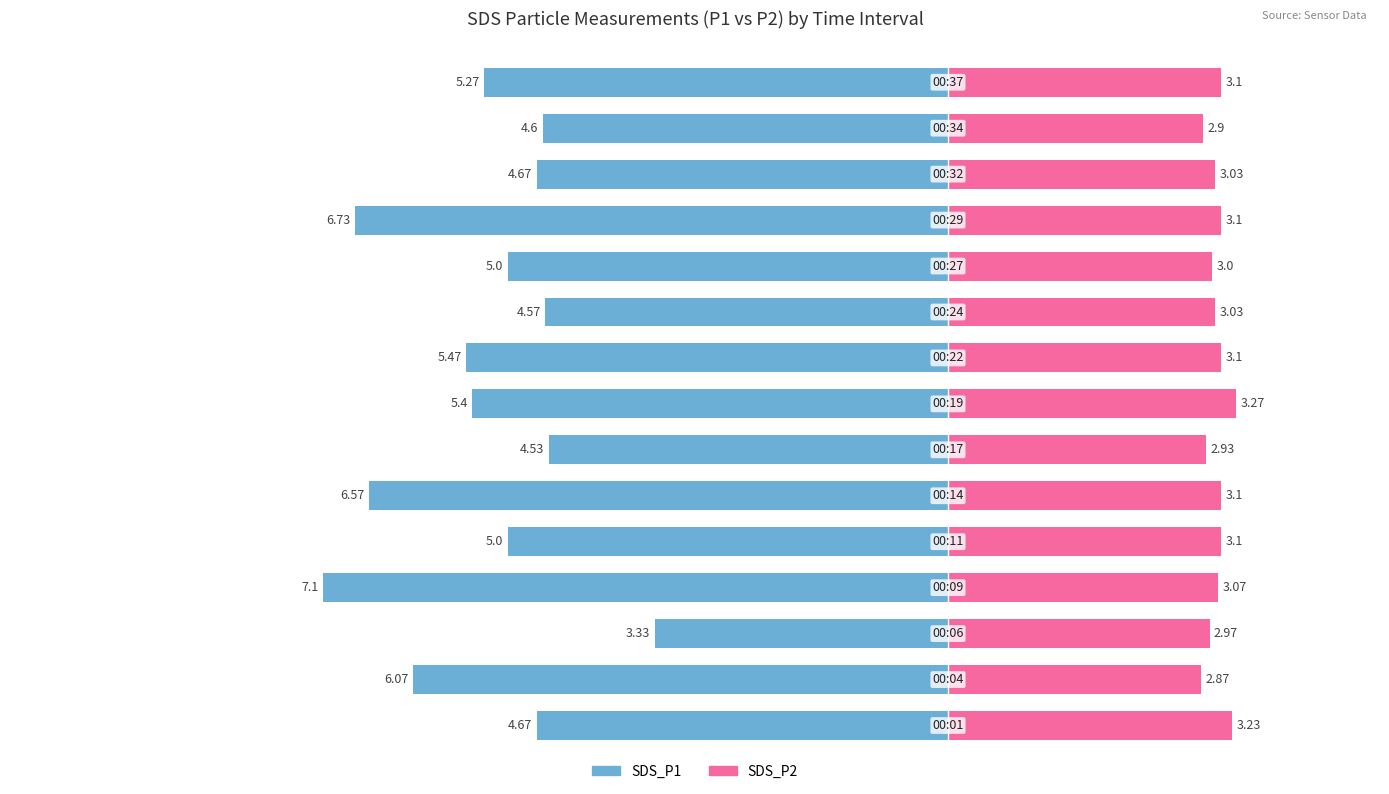

At how many categories does at least one series exceed 0?

15